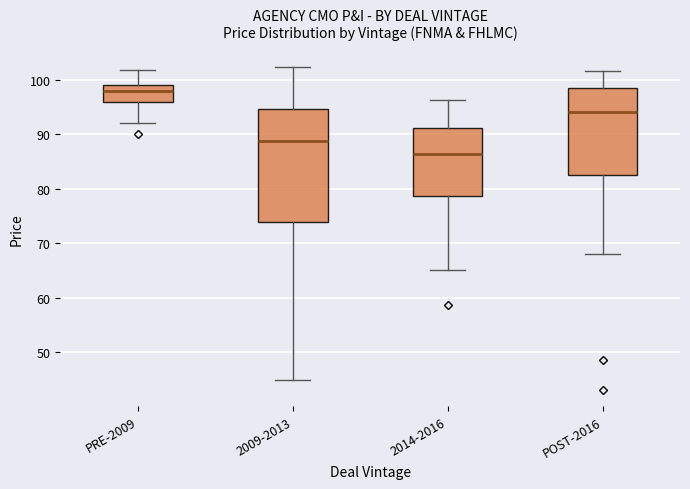

Reading left to right, transcribe this box plot: for each box, give where its median line is, the range the box spans, and where its two whiskers end, as read against the y-axis. The values are not printed on the chart, so give them approximately, as read against the axis.

PRE-2009: median 98, box 96 to 99, whiskers 92 to 102
2009-2013: median 89, box 74 to 95, whiskers 45 to 102
2014-2016: median 86, box 79 to 91, whiskers 65 to 96
POST-2016: median 94, box 83 to 99, whiskers 68 to 102